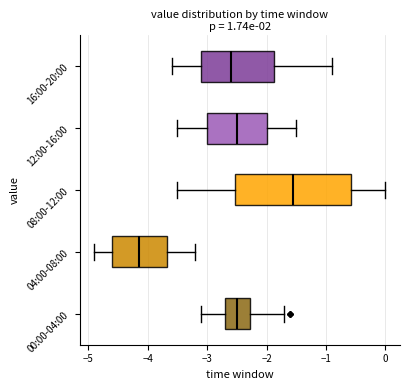

Comparing the boxes themselves (not the whiskers), which one is the widest?

08:00-12:00